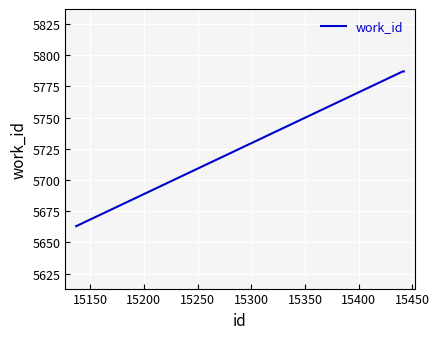

What is the sum of all values?

17237